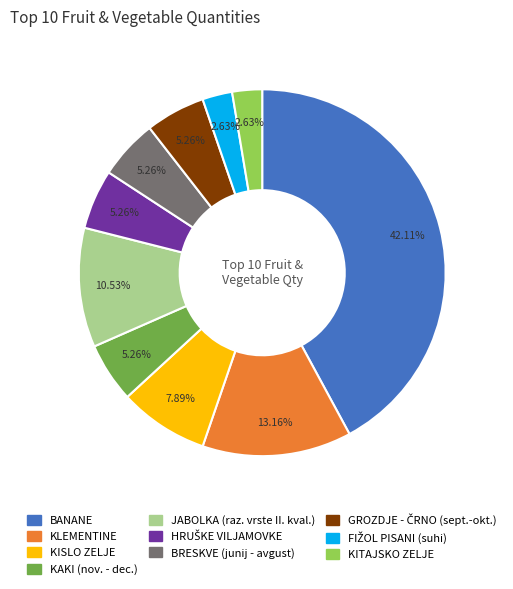

Which slice is the largest?

BANANE